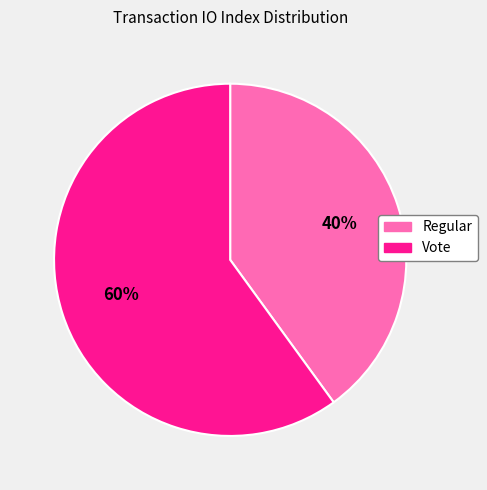

Which has a higher value, Vote or Regular?

Vote